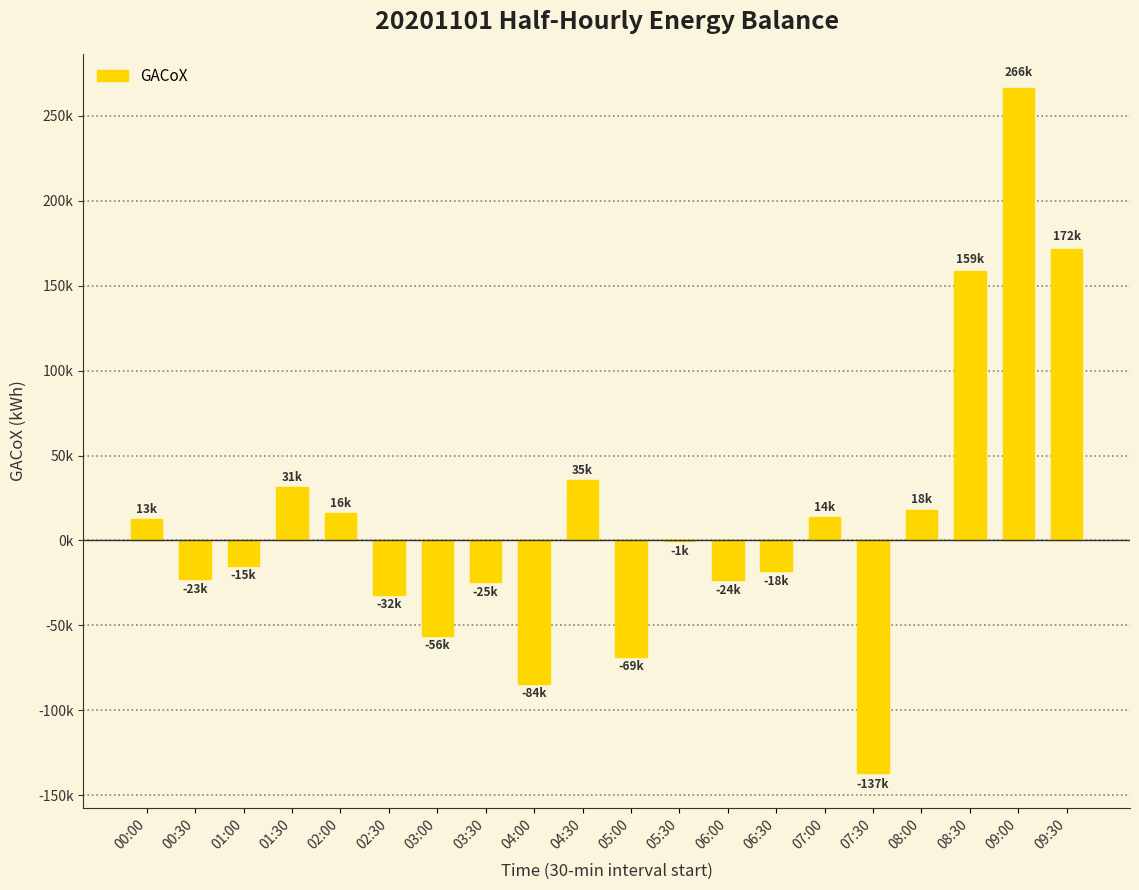

What is the label of the 8th bar from the left?

03:30